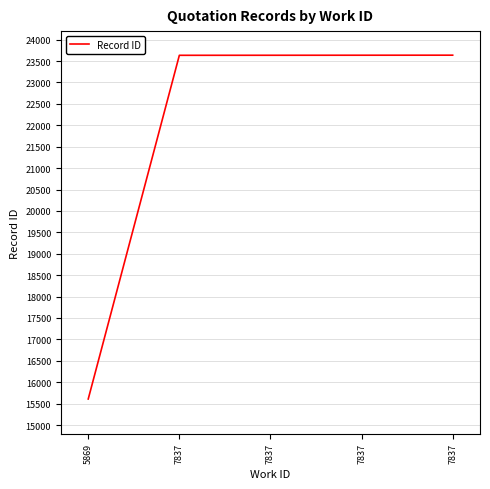

Which label corresponds to the largest value in the chart?

7837